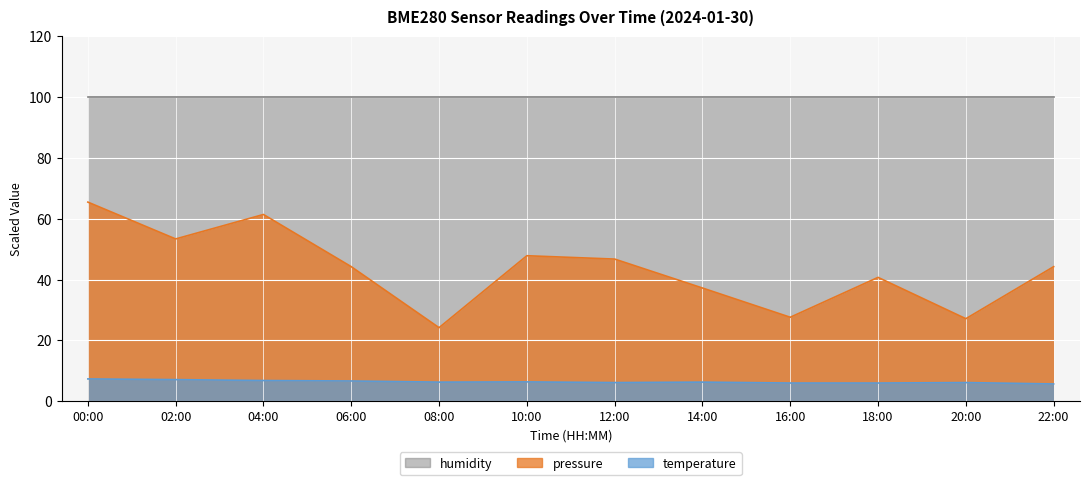

What position from the right is 06:00?

9